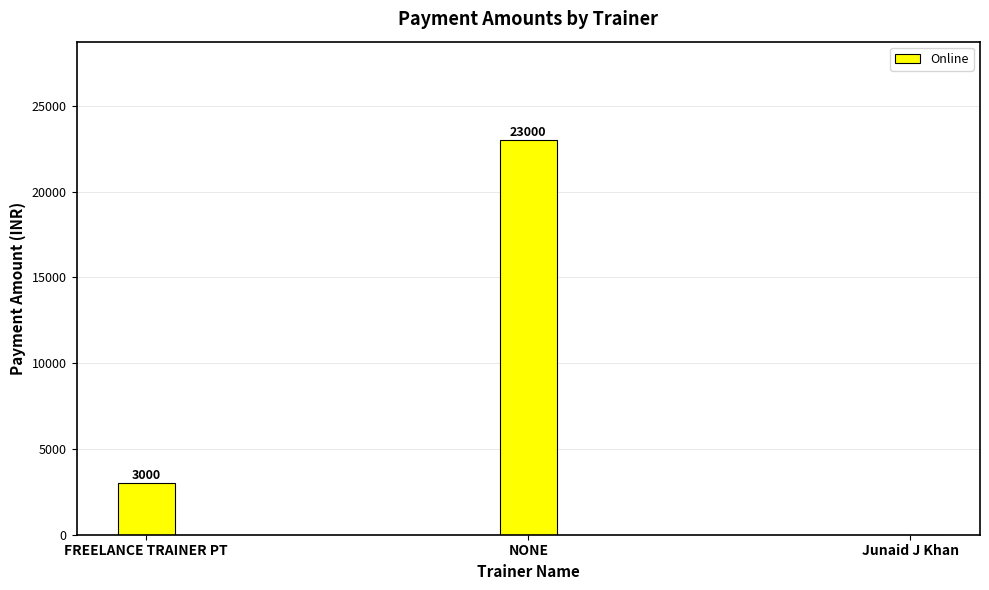

What is the sum of the values at FREELANCE TRAINER PT and Junaid J Khan?

3000